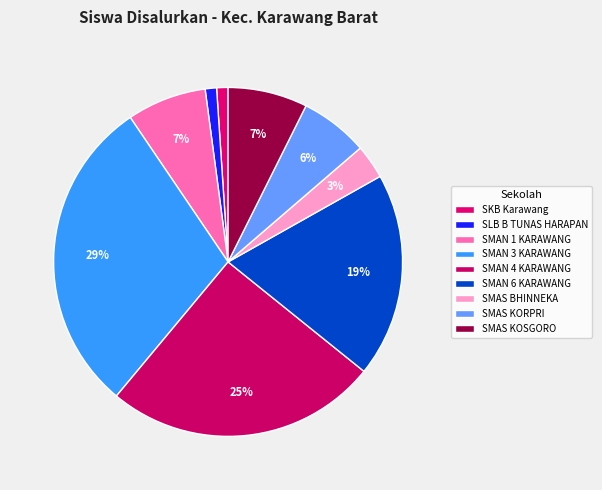

Combined, what portion of the pie is SMAN 1 KARAWANG and SMAN 4 KARAWANG?

32.6%